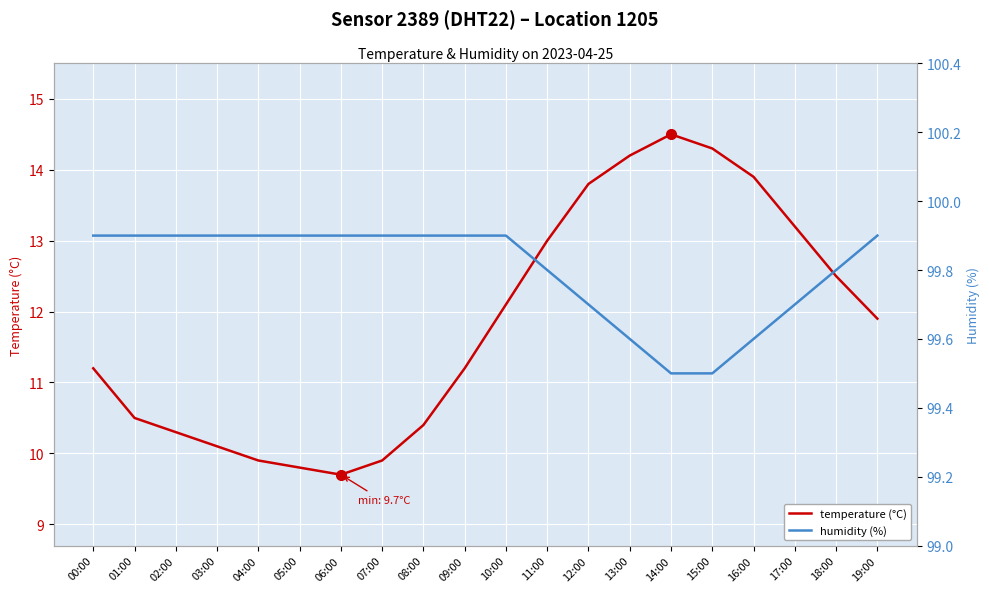

How many interior local peaks does the temperature (°C) series have?

1